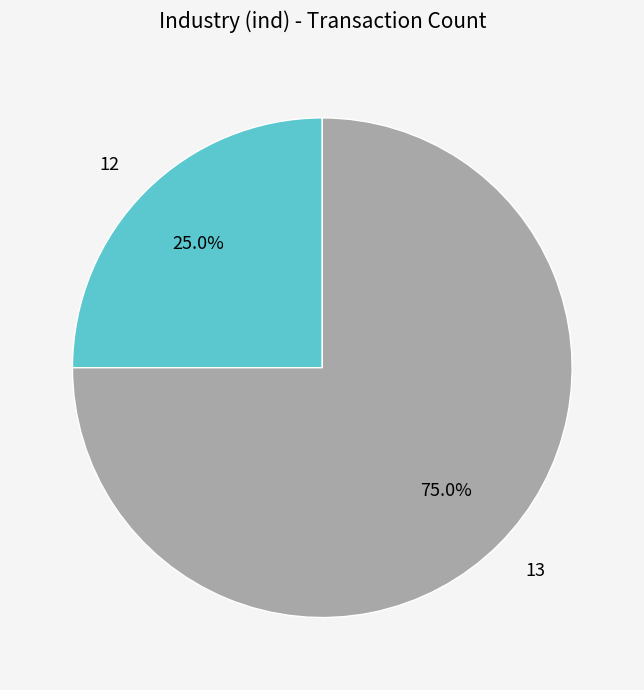

Which has a higher value, 13 or 12?

13